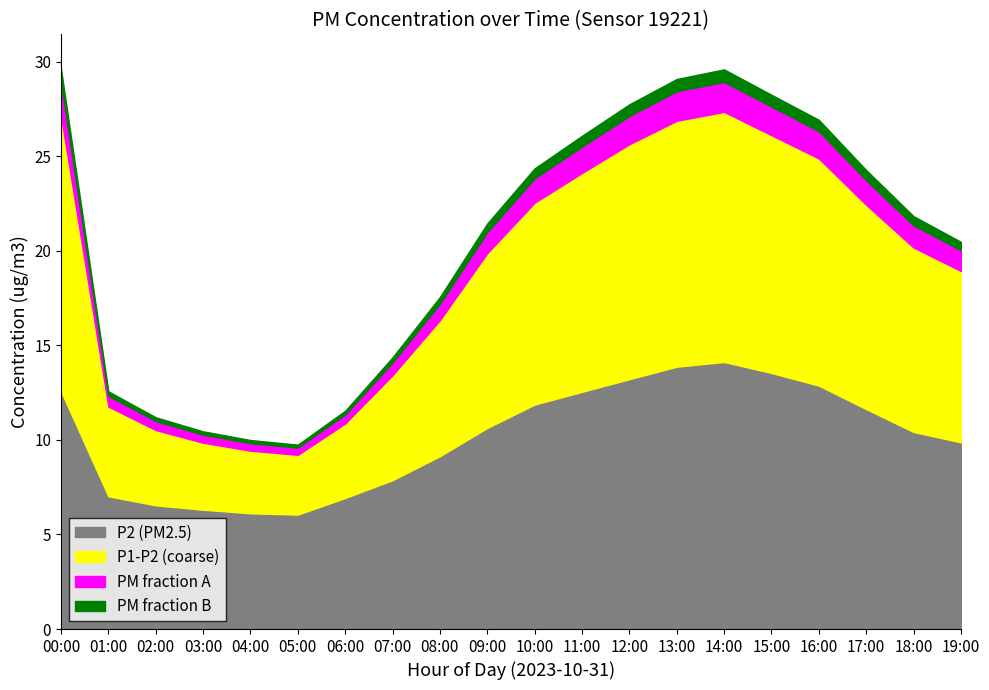

Is it true that P2 (PM2.5) equals 12.5 at 11:00?

True